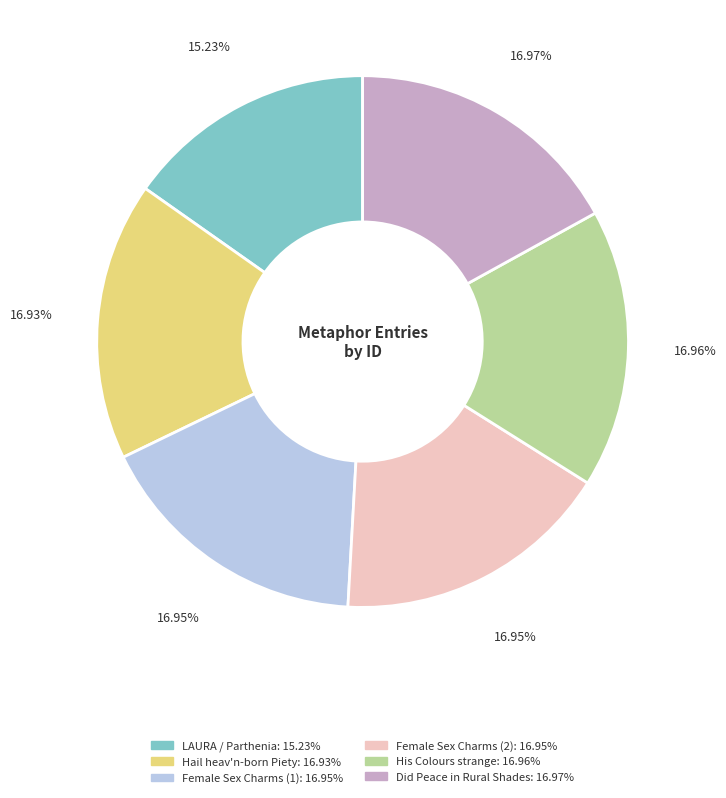

How many slices are in this pie chart?

6